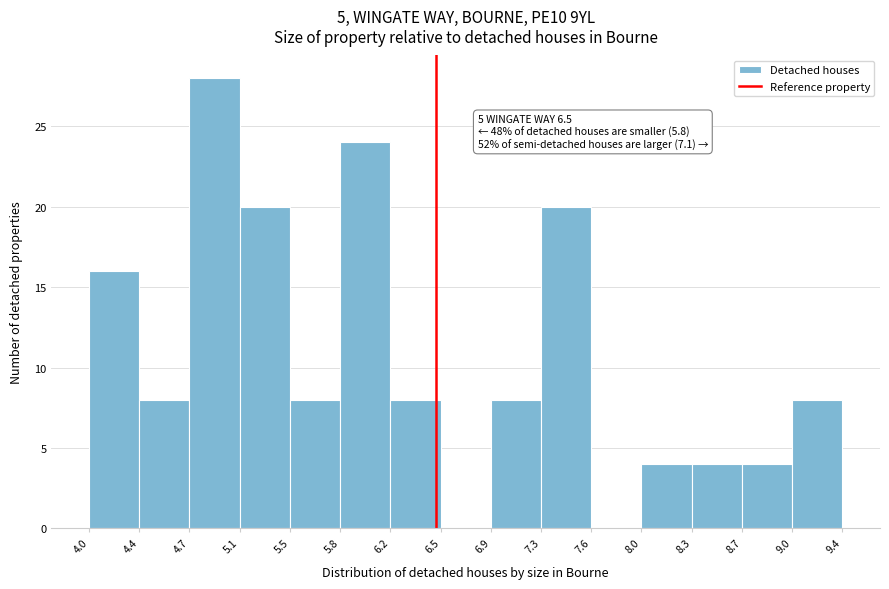

Which range on the x-axis has the tallest bar?

4.7 to 5.1